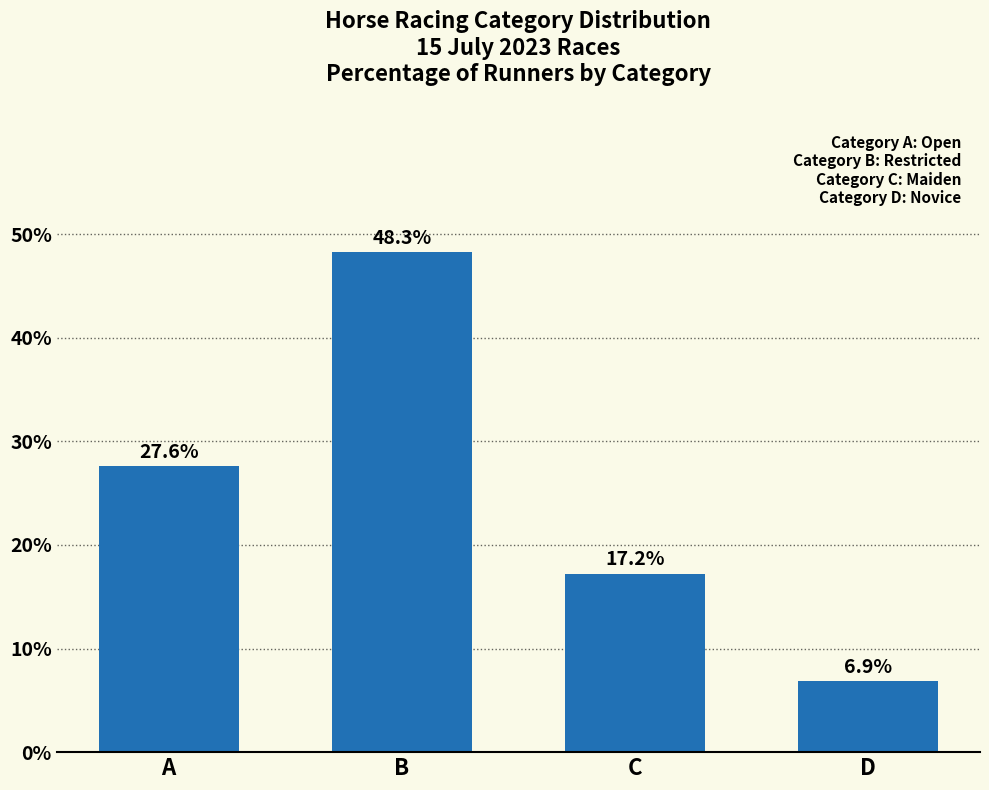

List the labels in order of value, largest first.

B, A, C, D